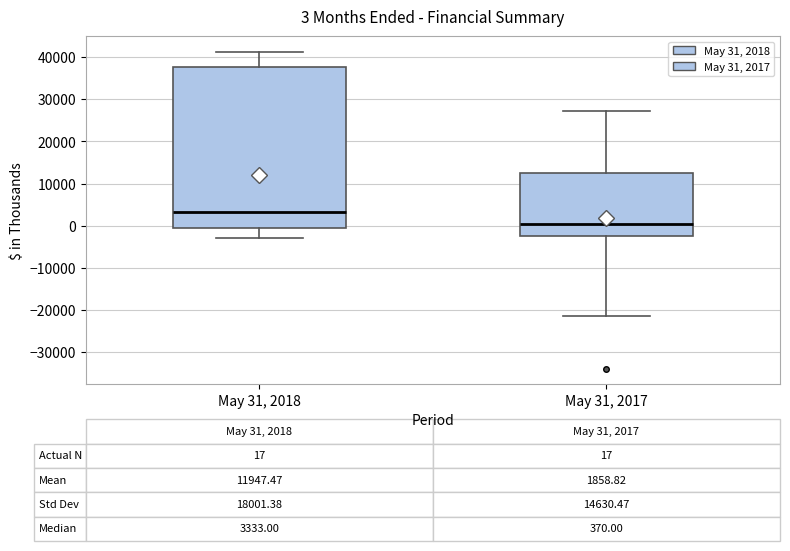

Which box is the tallest, from its lower edge to its upper edge?

May 31, 2018